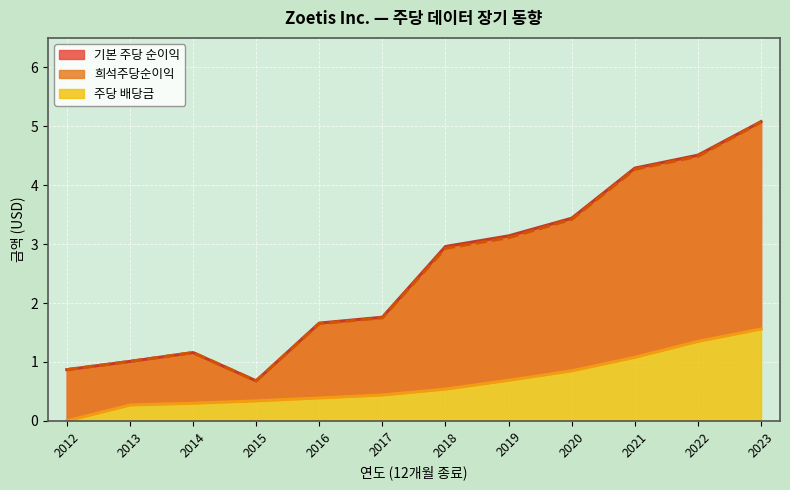

Read the 희석주당순이익 value at 2020.

3.4